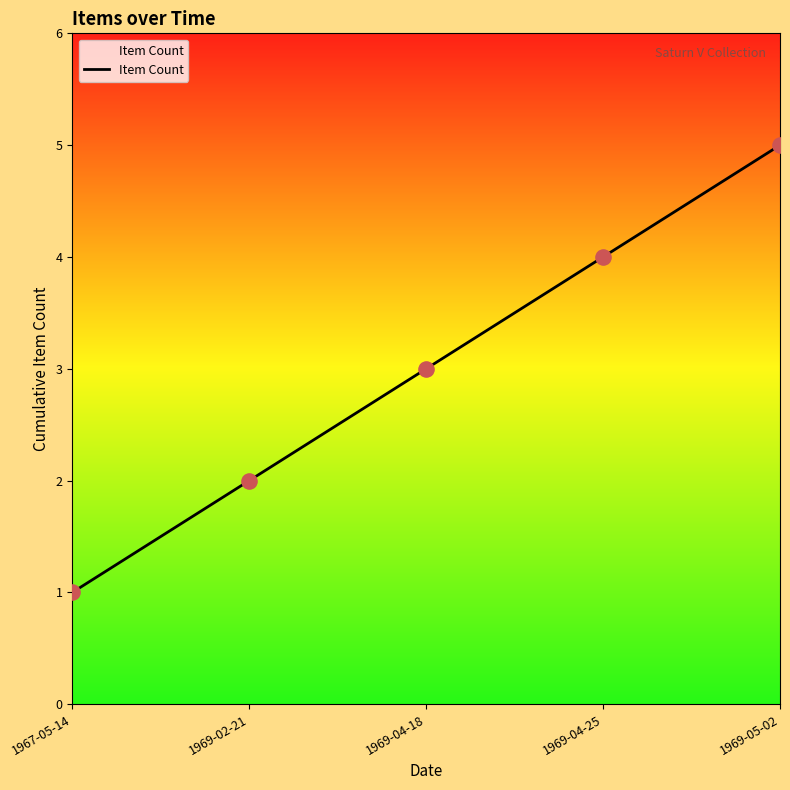

Which has a higher value, 1969-02-21 or 1967-05-14?

1969-02-21